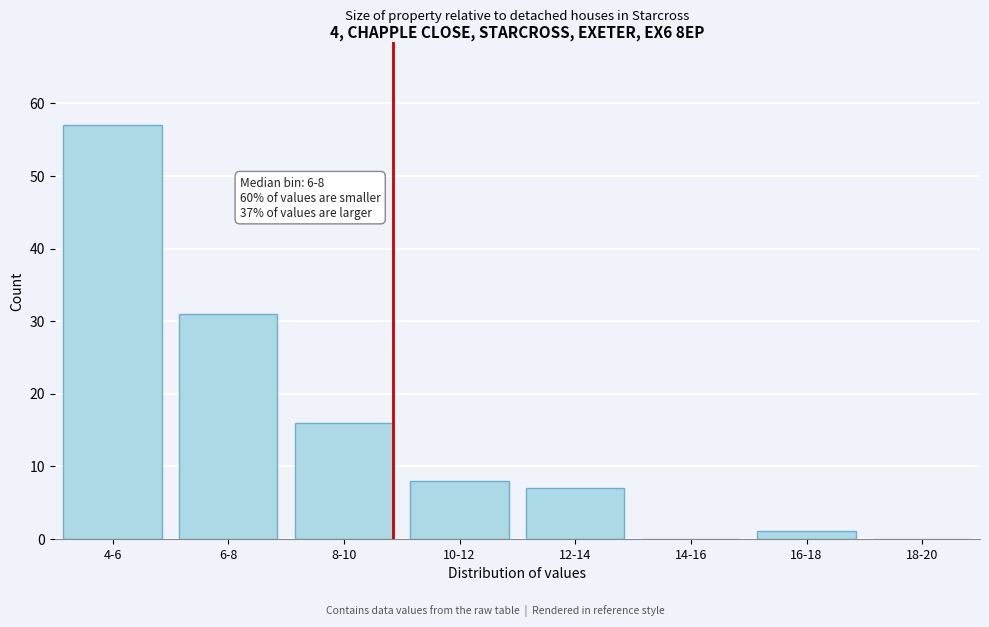

Reading left to right, list all the values displayed in this chart.

4-6=57	6-8=31	8-10=16	10-12=8	12-14=7	14-16=0	16-18=1	18-20=0